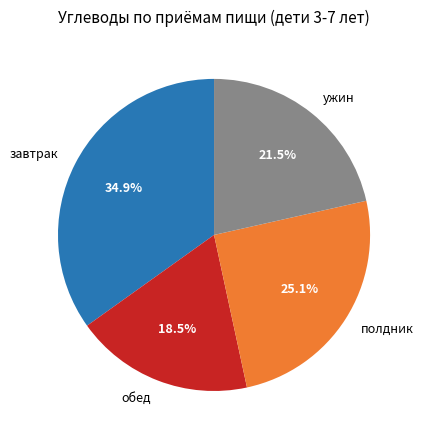

True or false: полдник accounts for 25% of the total.

True